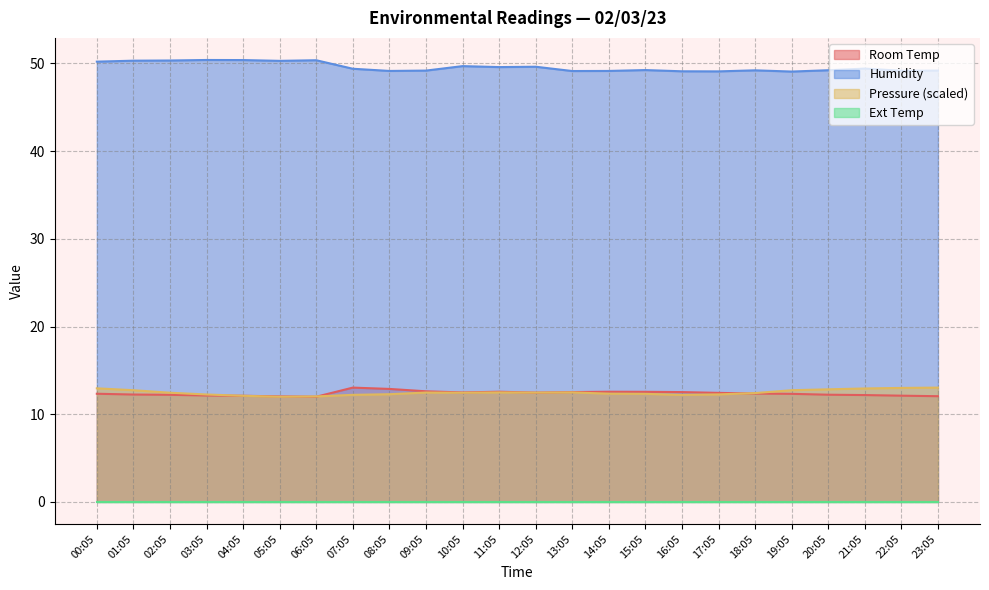

Does the chart display data point markers on the line(s)?

No